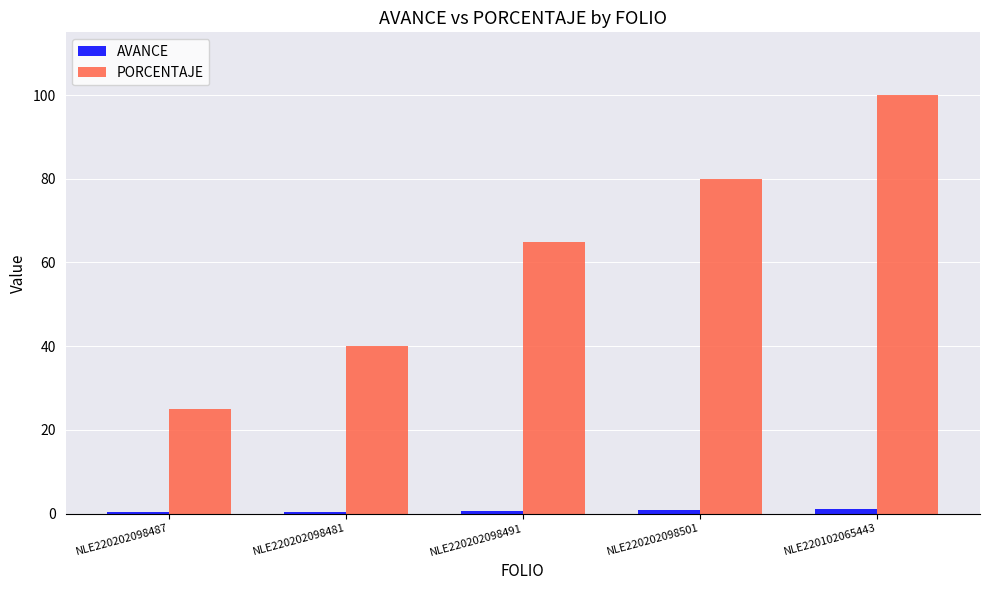

What is the maximum value shown in the chart?

100.0